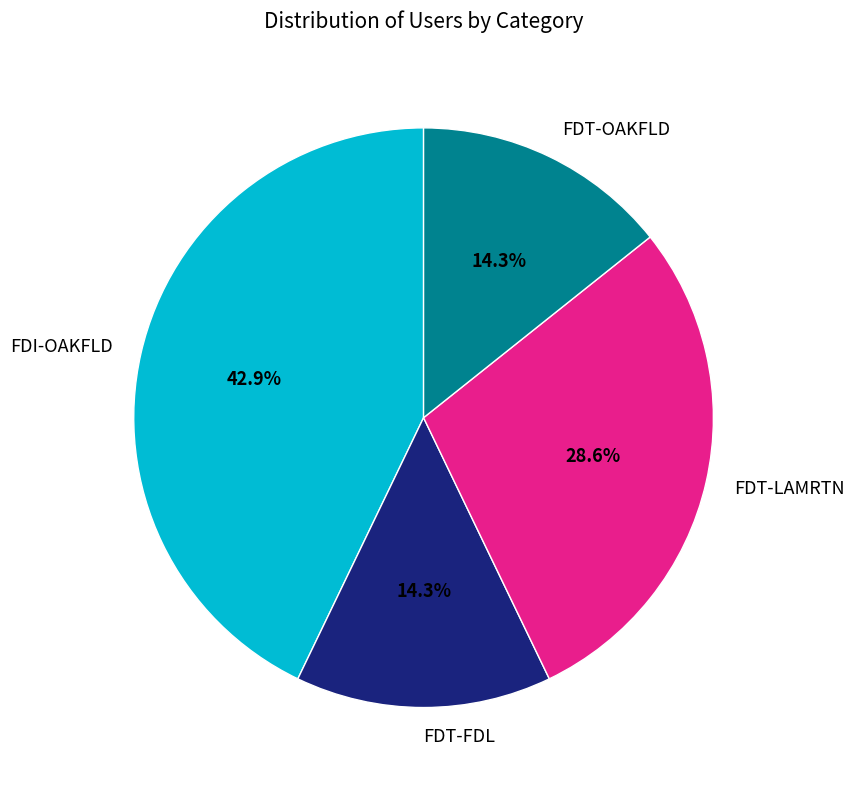

How many slices are in this pie chart?

4